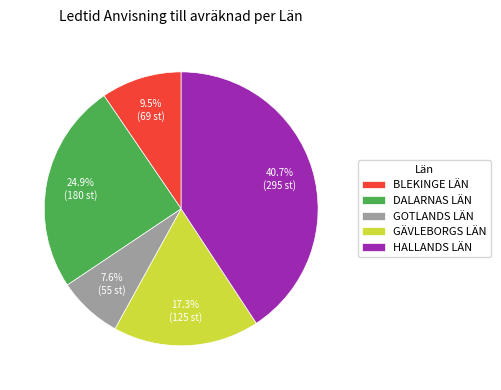

What percentage is the DALARNAS LÄN slice, to the nearest percent?

25%